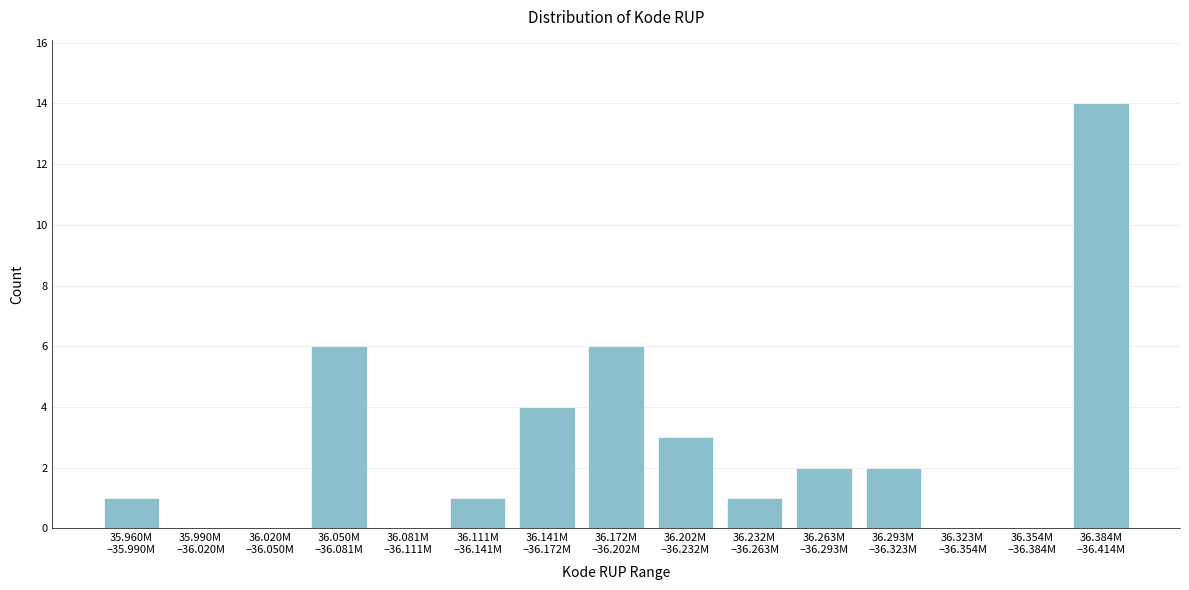

What is the sum of all values?

40